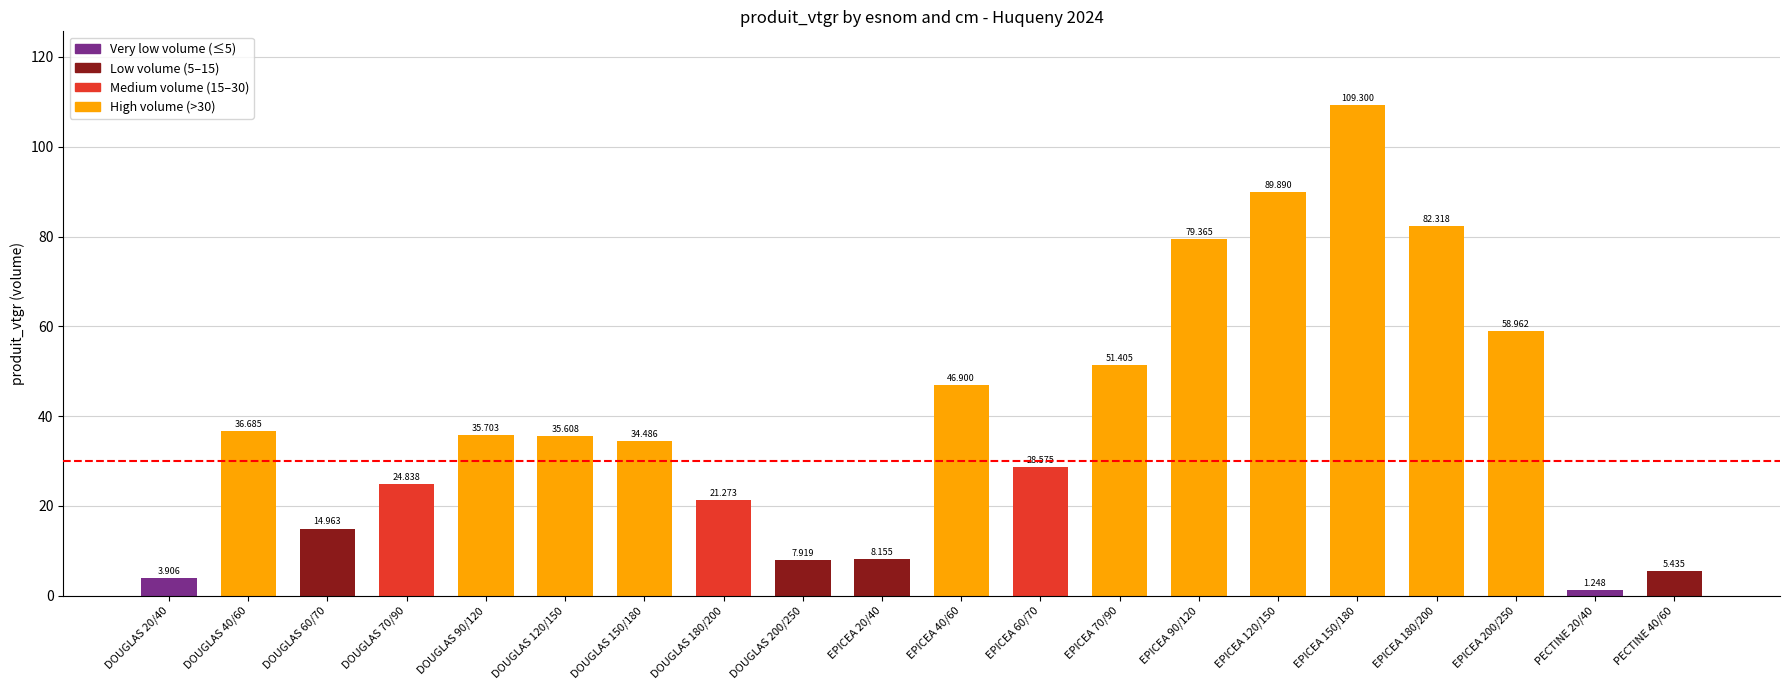

What is the sum of the values at EPICEA 150/180 and EPICEA 120/150?

199.2